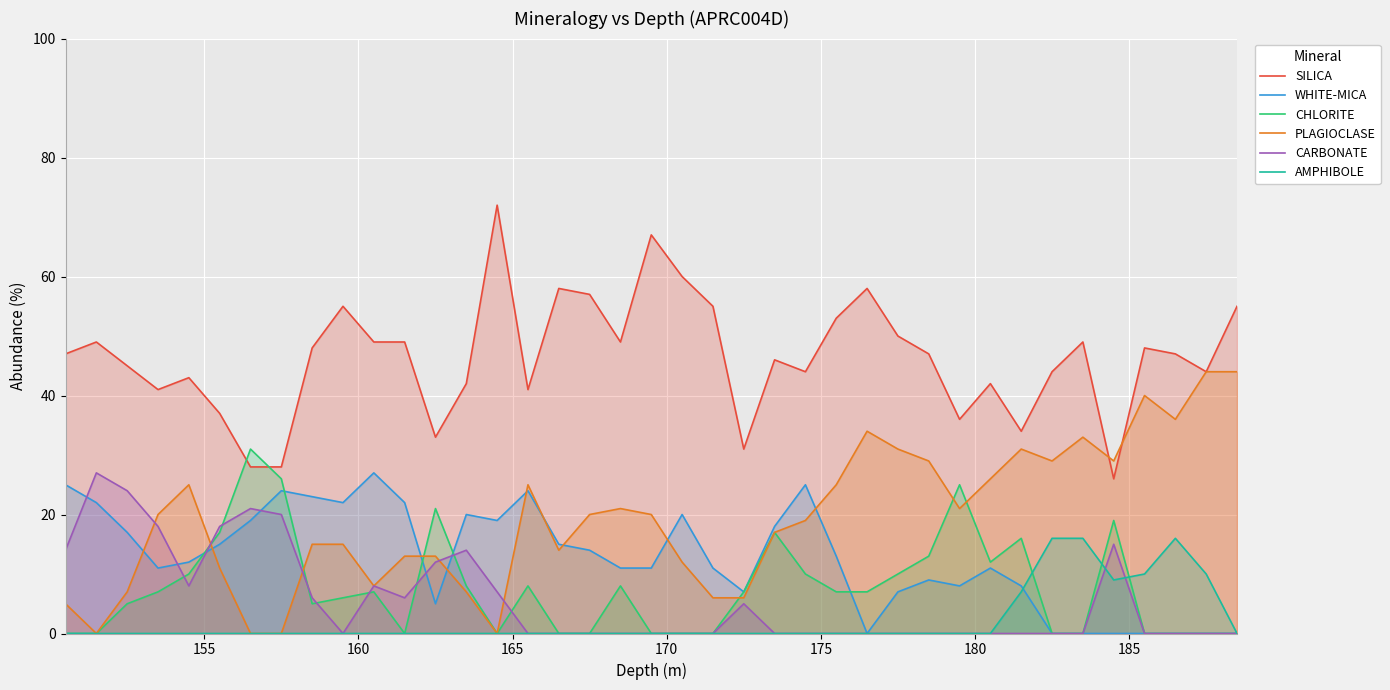

At how many categories does at least one series exceed 69?

1